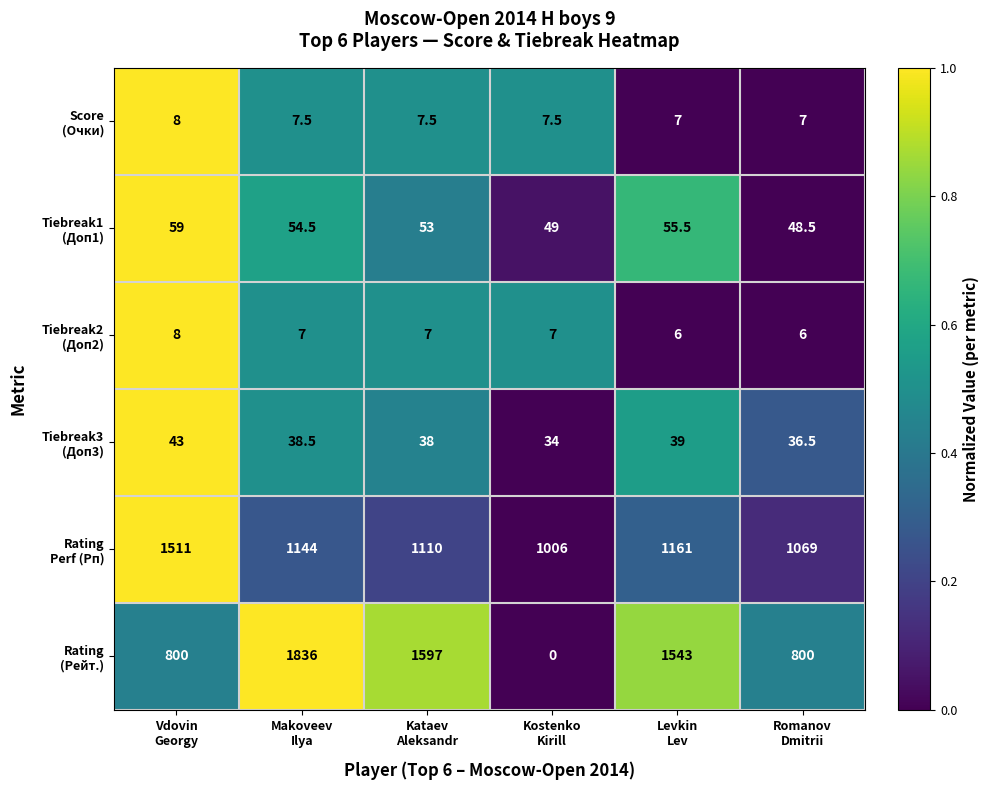

At how many categories does at least one series exceed 977?

6